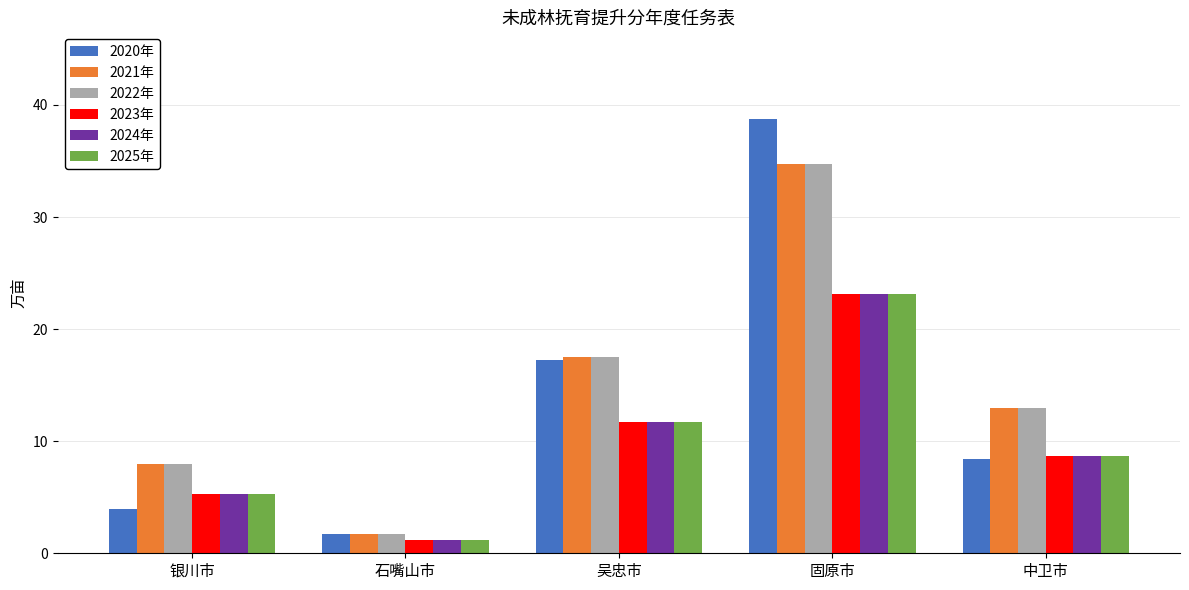

What is the label of the 5th bar from the right?

银川市